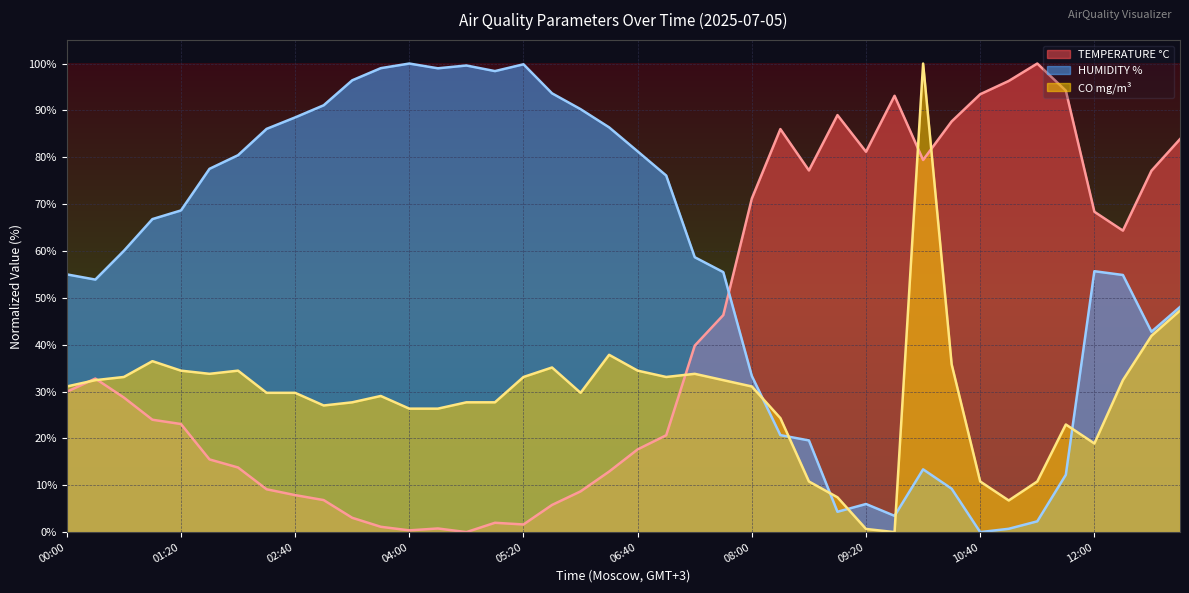

Reading left to right, list all the values displayed in this chart.

TEMPERATURE °C: 00:00=30.0	00:20=32.8	00:40=28.7	01:00=24.0	01:20=23.1	01:40=15.5	02:00=13.8	02:20=9.1	02:40=7.9	03:00=6.8	03:20=3.1	03:40=1.1	04:00=0.4	04:20=0.8	04:40=0.0	05:00=2.0	05:20=1.6	05:40=5.8	06:00=8.7	06:20=12.9	06:40=17.7	07:00=20.7	07:20=39.8	07:40=46.3	08:00=71.2	08:20=86.0	08:40=77.2	09:00=89.0	09:20=81.2	09:40=93.1	10:00=79.4	10:20=87.6	10:40=93.4	11:00=96.3	11:20=100.0	11:40=94.2	12:00=68.4	12:20=64.3	12:40=77.1	13:00=83.9
HUMIDITY %: 00:00=55.0	00:20=53.9	00:40=60.0	01:00=66.8	01:20=68.7	01:40=77.5	02:00=80.4	02:20=86.1	02:40=88.5	03:00=91.1	03:20=96.4	03:40=99.0	04:00=100.0	04:20=99.0	04:40=99.6	05:00=98.4	05:20=99.8	05:40=93.6	06:00=90.3	06:20=86.4	06:40=81.3	07:00=76.1	07:20=58.7	07:40=55.5	08:00=33.3	08:20=20.7	08:40=19.6	09:00=4.3	09:20=6.0	09:40=3.5	10:00=13.4	10:20=9.3	10:40=0.0	11:00=0.7	11:20=2.3	11:40=12.2	12:00=55.7	12:20=54.9	12:40=42.8	13:00=48.0
CO mg/m³: 00:00=31.1	00:20=32.4	00:40=33.1	01:00=36.5	01:20=34.5	01:40=33.8	02:00=34.5	02:20=29.7	02:40=29.7	03:00=27.0	03:20=27.7	03:40=29.1	04:00=26.4	04:20=26.4	04:40=27.7	05:00=27.7	05:20=33.1	05:40=35.1	06:00=29.7	06:20=37.8	06:40=34.5	07:00=33.1	07:20=33.8	07:40=32.4	08:00=31.1	08:20=24.3	08:40=10.8	09:00=7.4	09:20=0.7	09:40=0.0	10:00=100.0	10:20=35.8	10:40=10.8	11:00=6.8	11:20=10.8	11:40=23.0	12:00=18.9	12:20=32.4	12:40=41.9	13:00=47.3